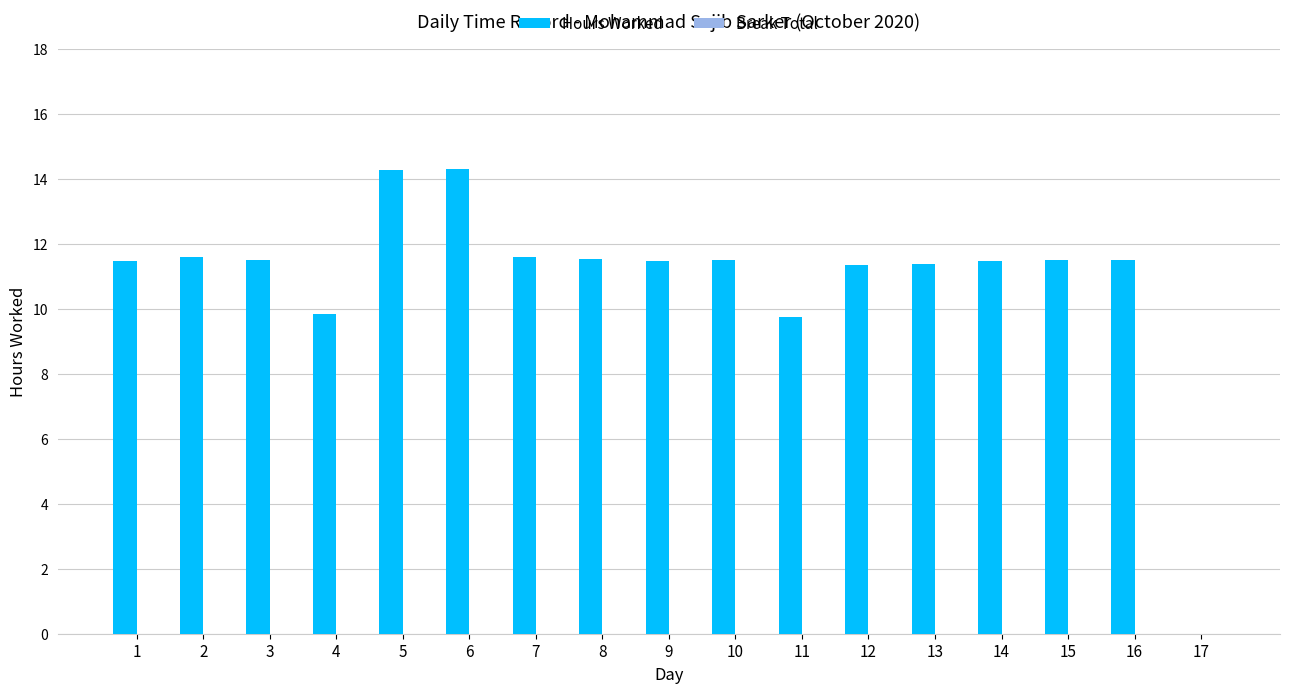

What is the sum of all values?

185.9